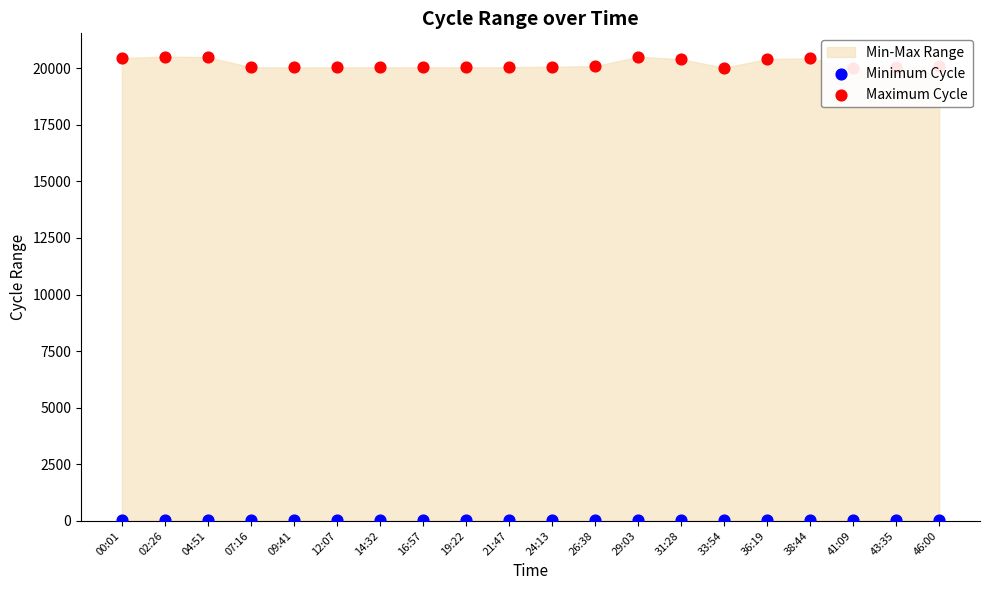

Which series contains the highest Y value?

Maximum Cycle